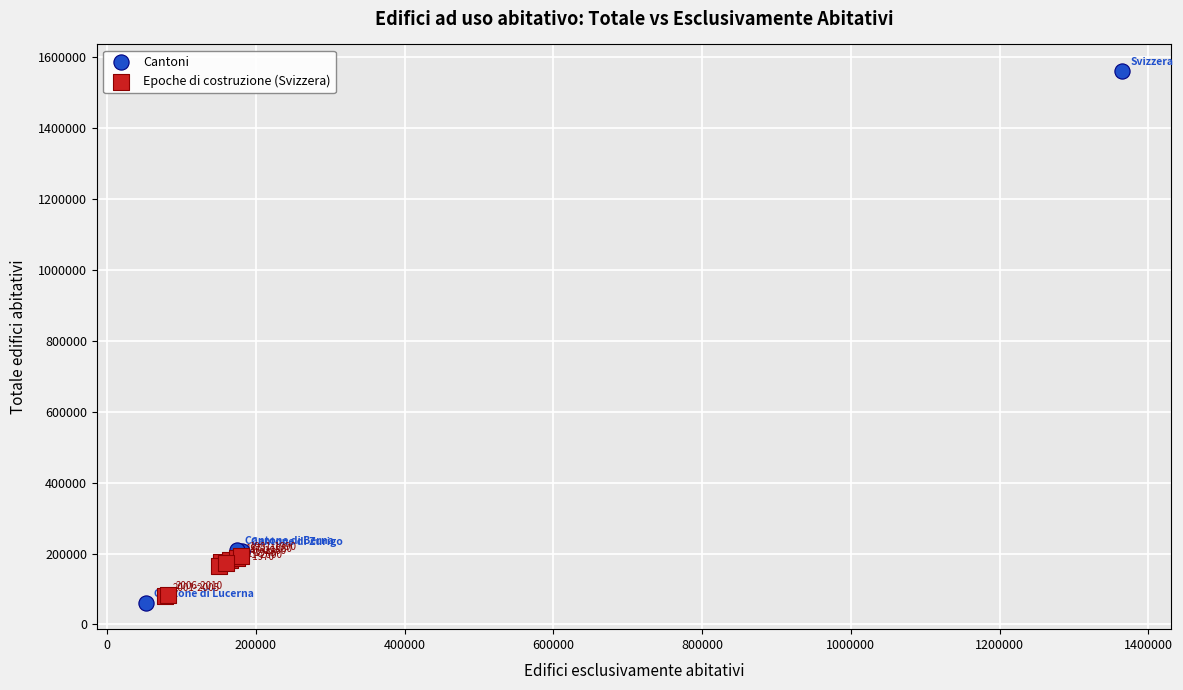

Which series has the largest Y range (max minus min)?

Cantoni